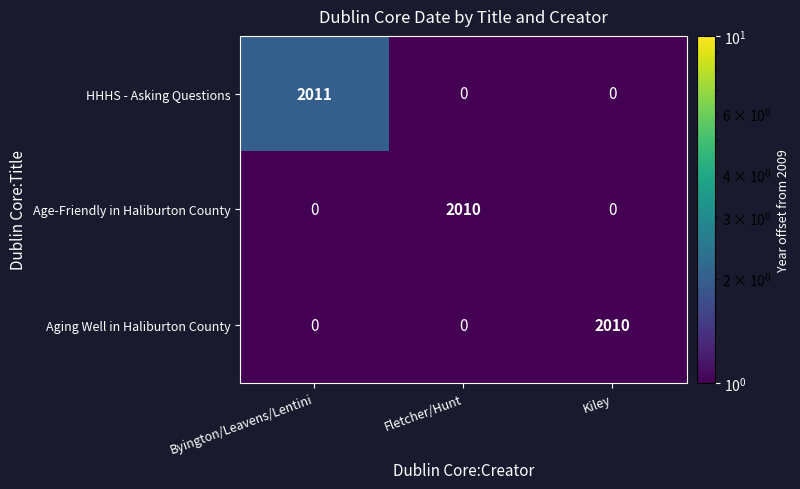

At how many categories does at least one series exceed 902?

3